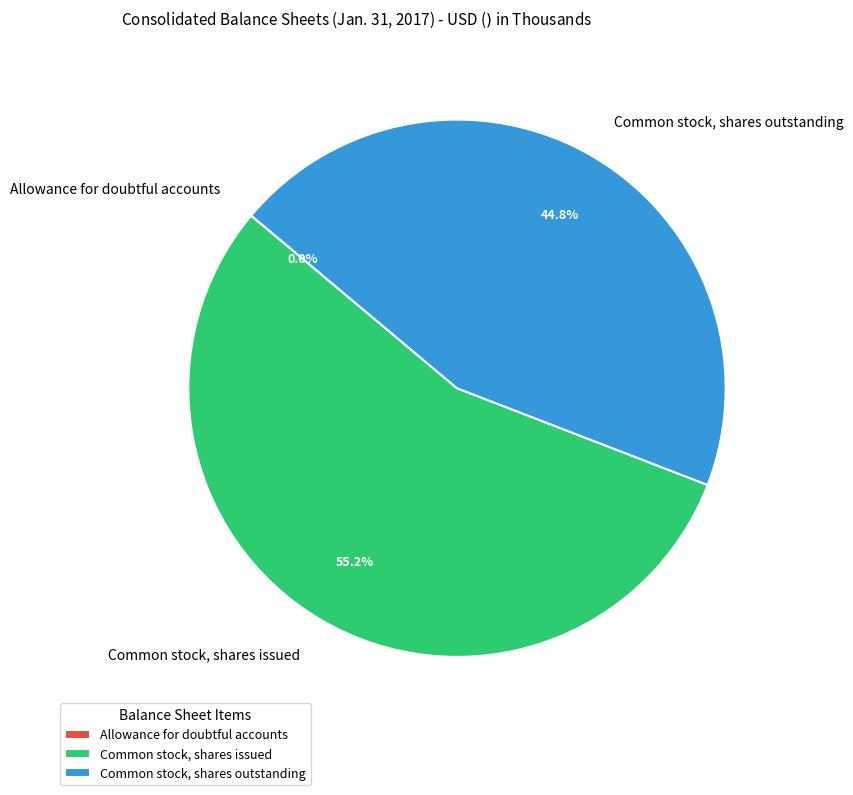

Which has a higher value, Common stock, shares outstanding or Common stock, shares issued?

Common stock, shares issued